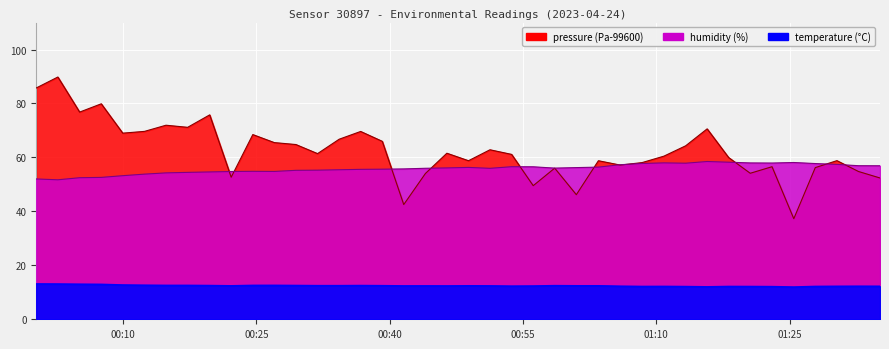

Where is temperature nearest to the value 12?

2023-04-24T01:15:43